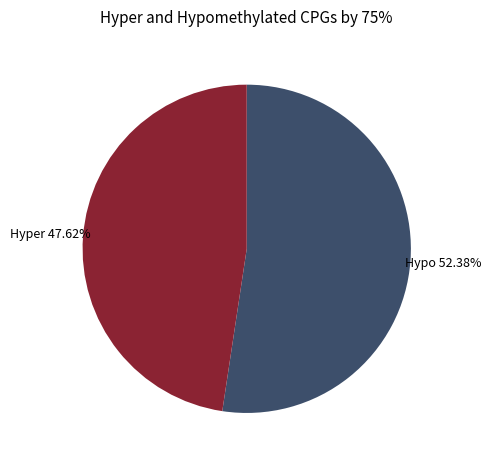

Does any single category account for the majority?

Yes